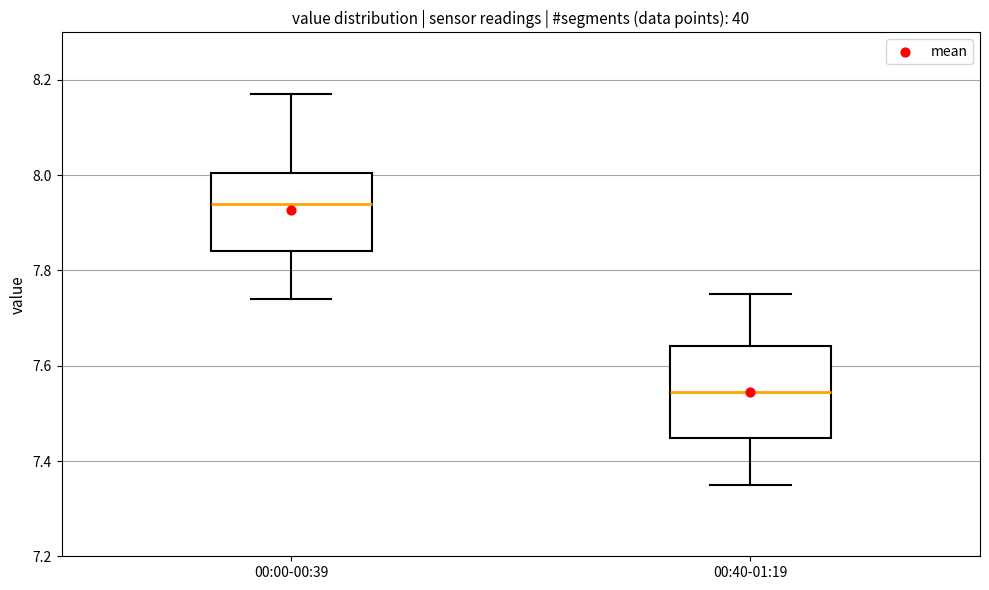

Where does the median line of the box for 00:40-01:19 sit on the y-axis? The values are not printed on the chart, so give them approximately, as read against the axis.

7.54